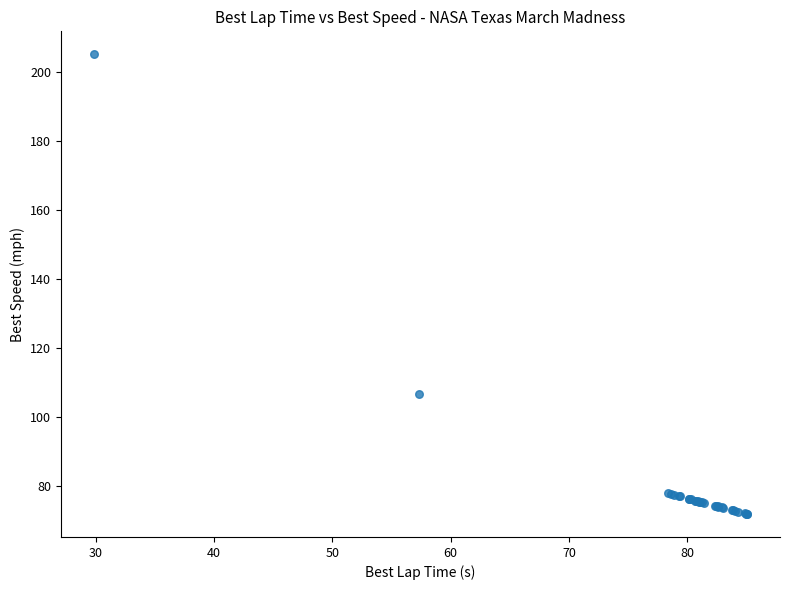

What Y value in the scatter plot is closest to 138?

106.8